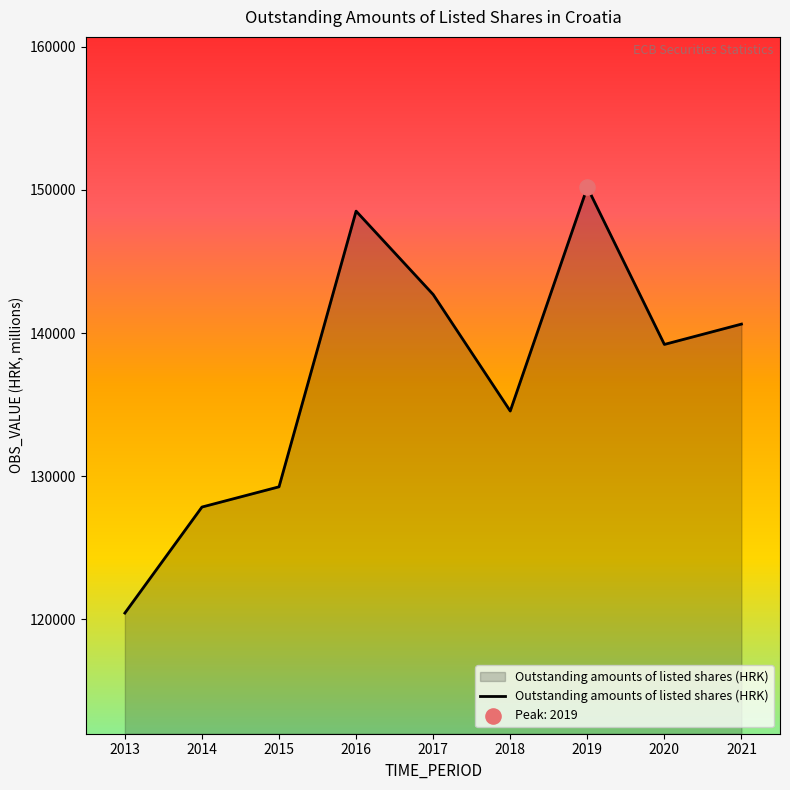

What is the change in value from 2014 to 2019?

+22338